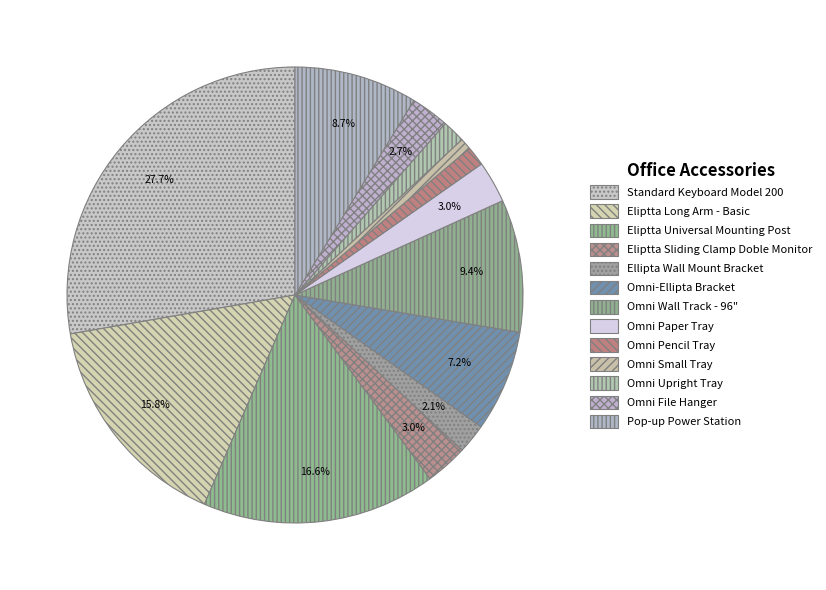

Which category has the smallest portion of the pie?

Omni Small Tray